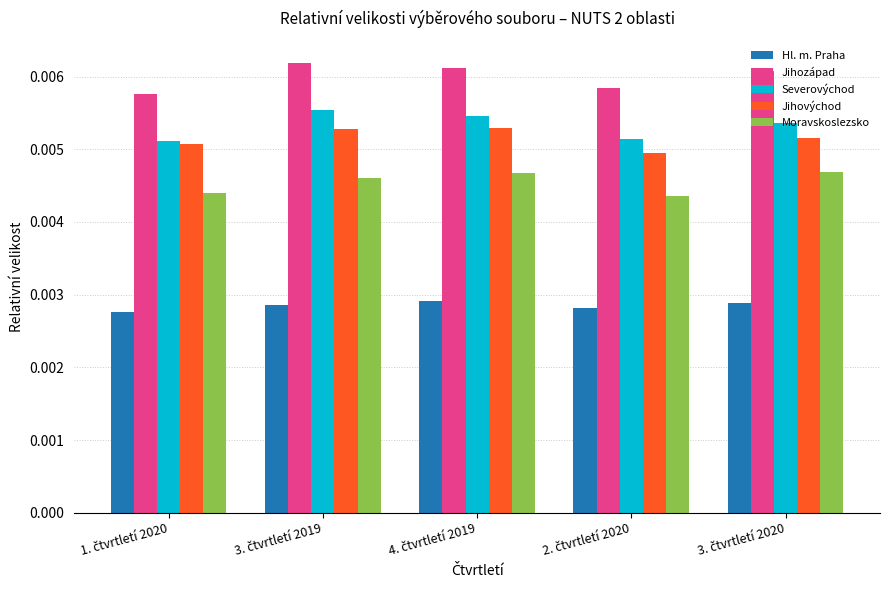

Which series has the largest total across all categories?

Jihozápad